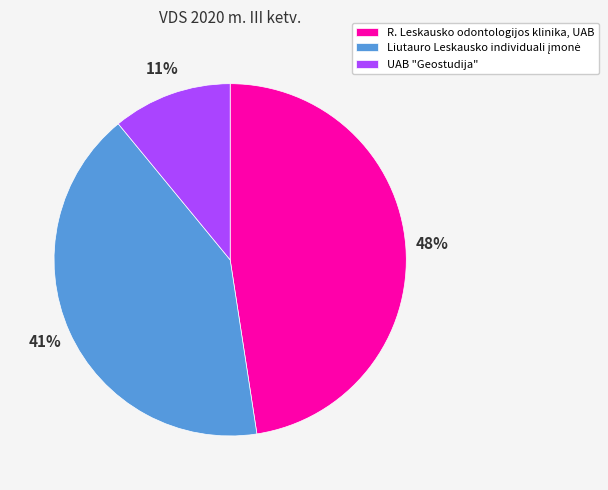

To the nearest percent, what is the difference between the R. Leskausko odontologijos klinika, UAB and UAB "Geostudija" slice percentages?

37%